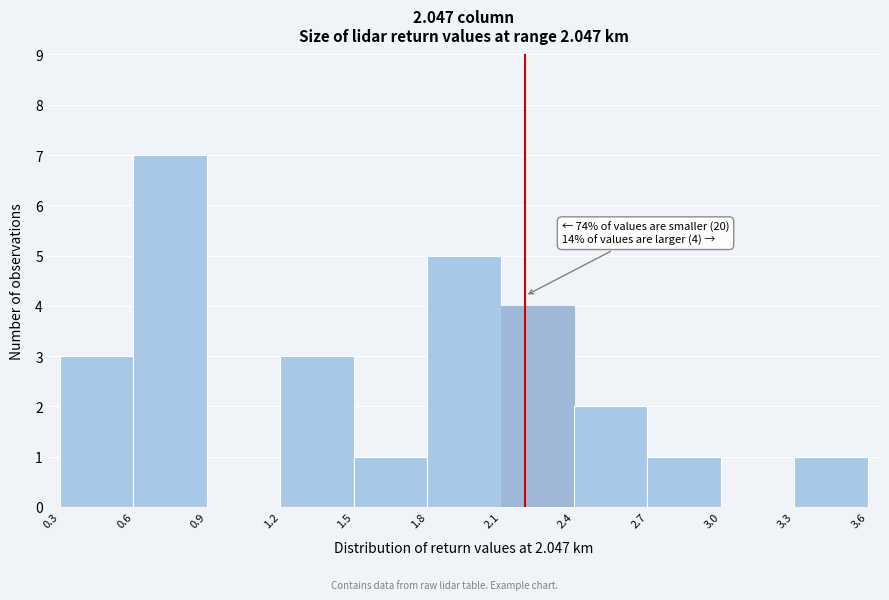

Over which range of the x-axis is the bar tallest?

0.6 to 0.9